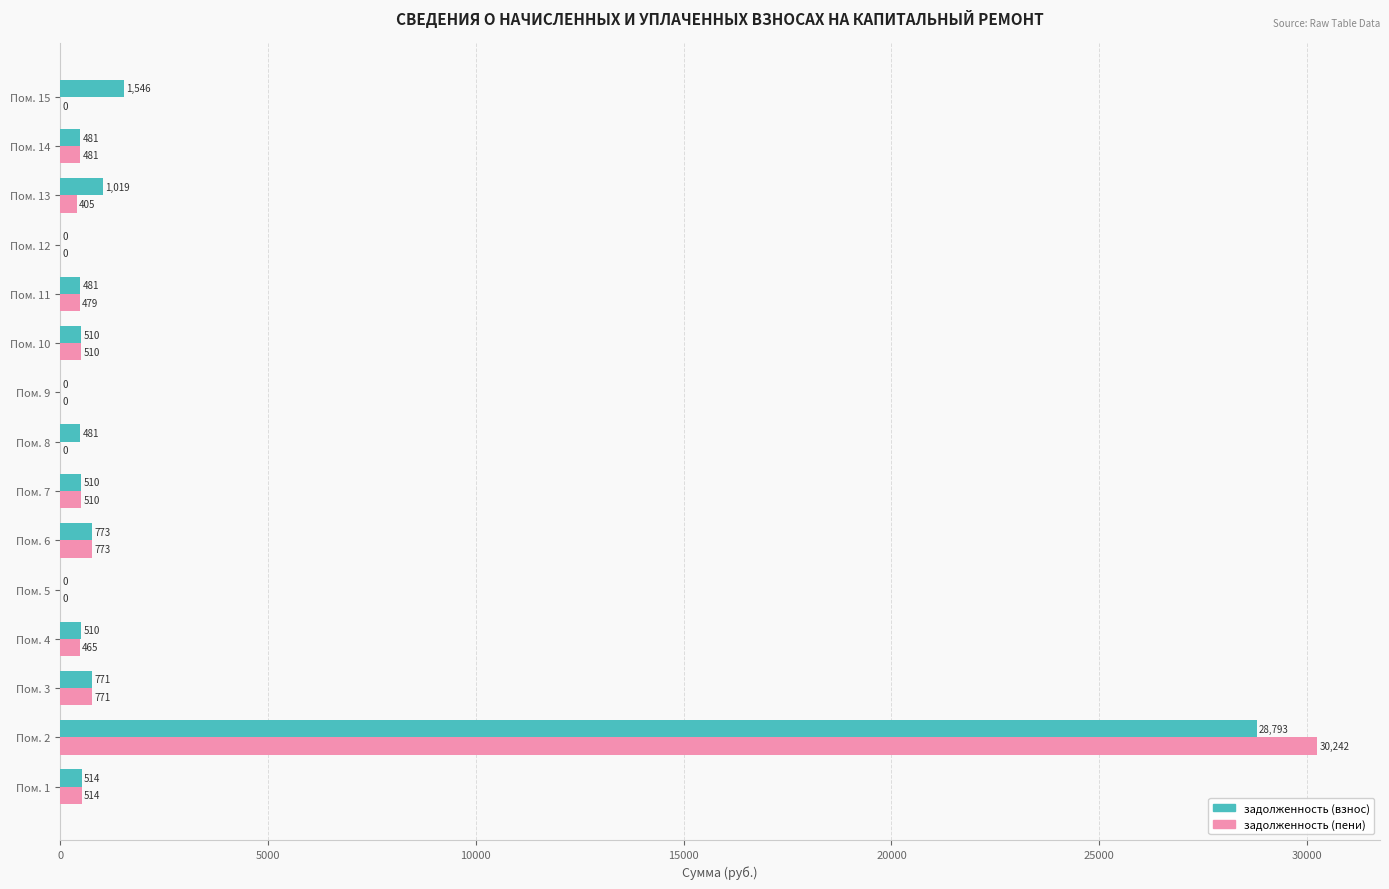

What are all the series names shown in the legend?

задолженность (взнос), задолженность (пени)